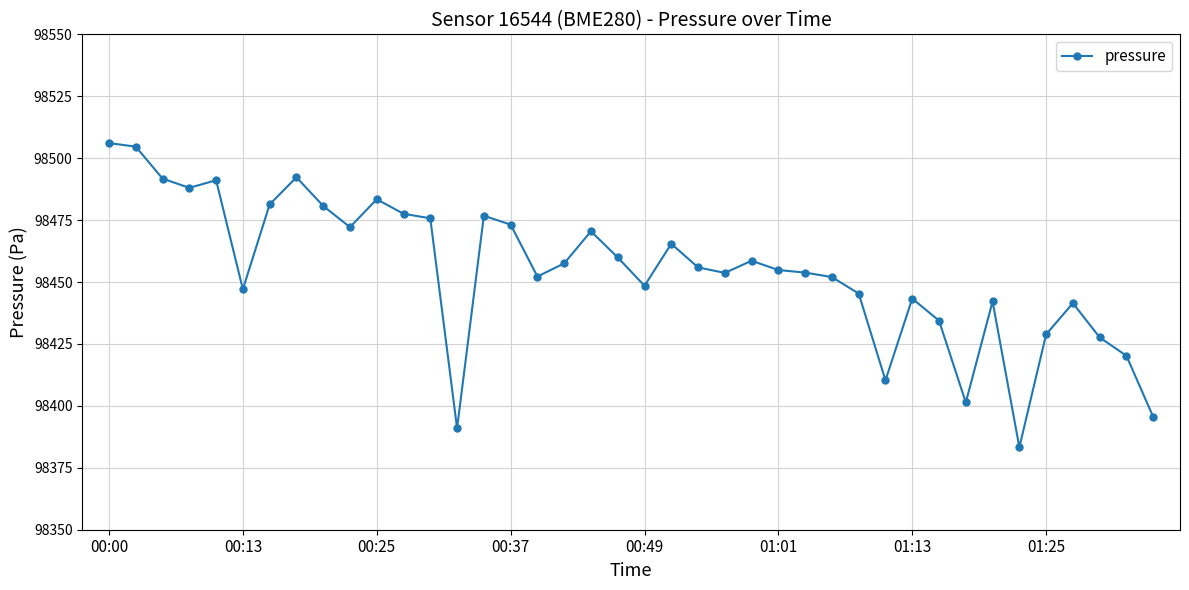

What is the value of the 37th point from the left?

98441.5